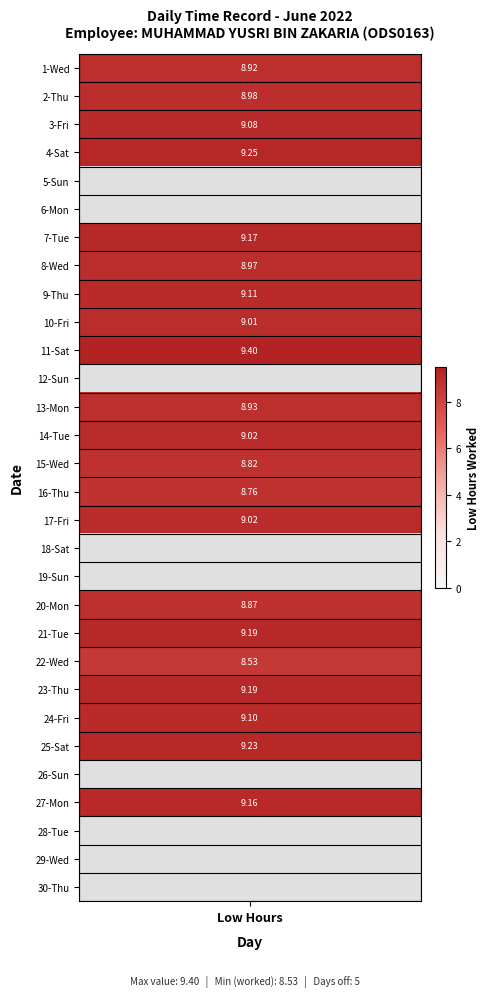

Between 20-Mon and 11-Sat, which is larger?

11-Sat